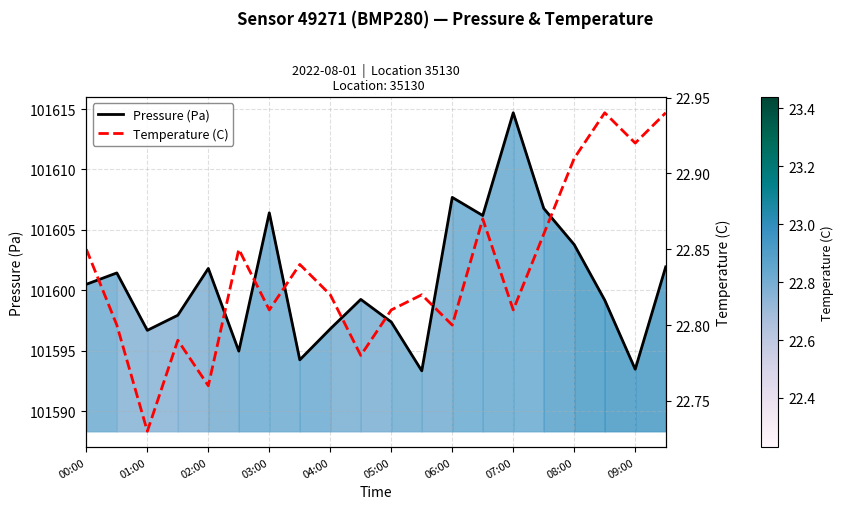

Which series has the widest spread of values?

Pressure (Pa)